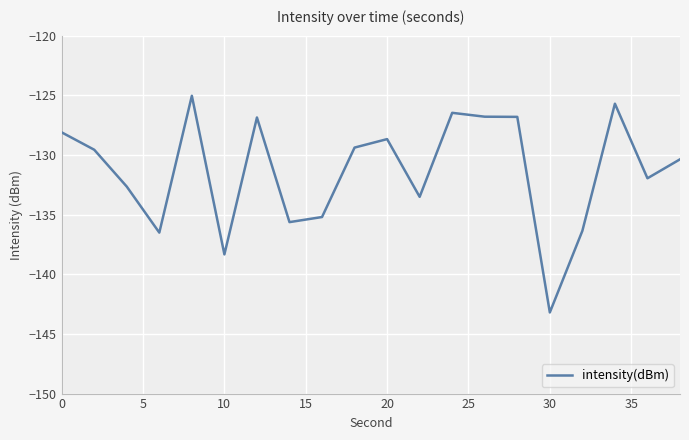

What is the difference between the second highest and second lowest values?

12.6